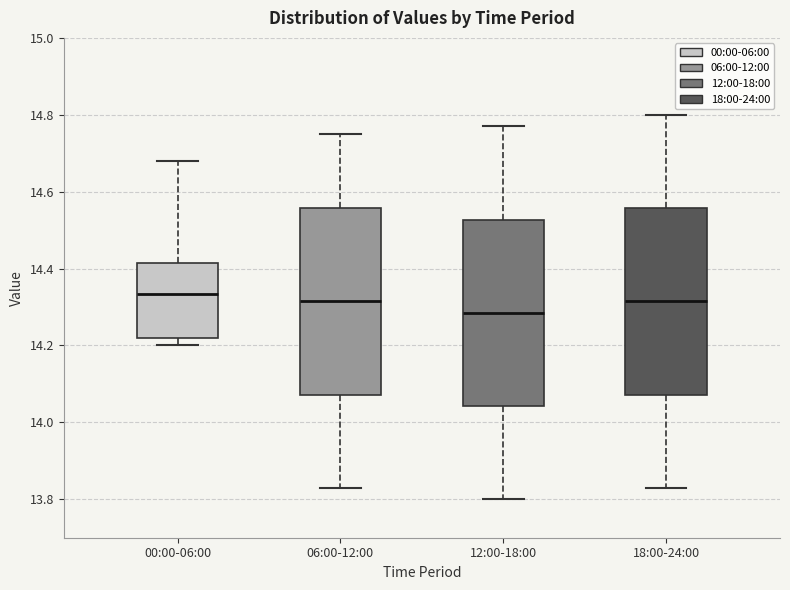

Where is the lower edge of the box for 18:00-24:00 on the y-axis? The values are not printed on the chart, so give them approximately, as read against the axis.

14.08